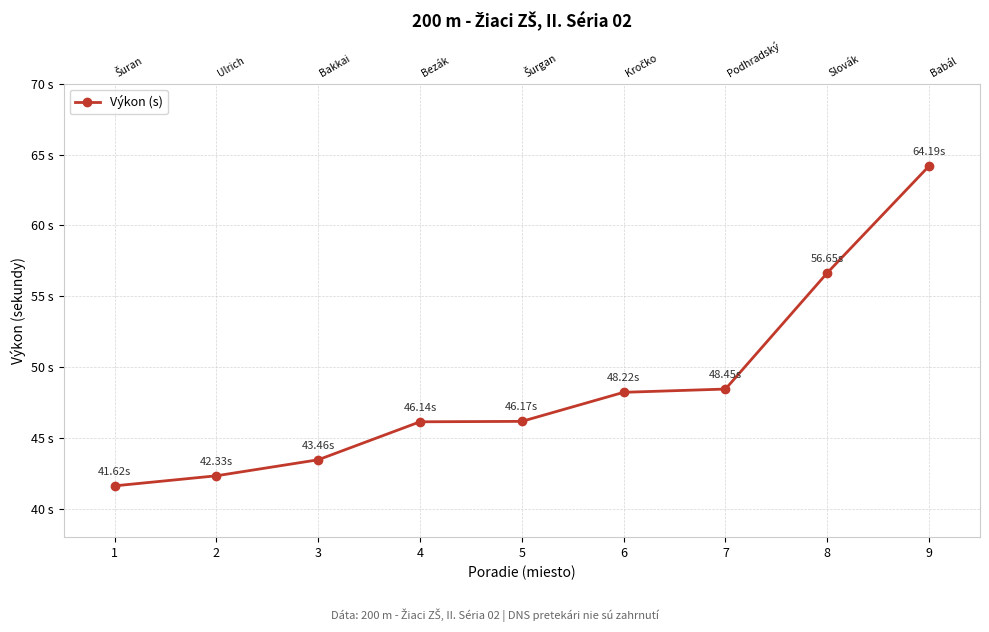

What is the sum of all values?

437.2